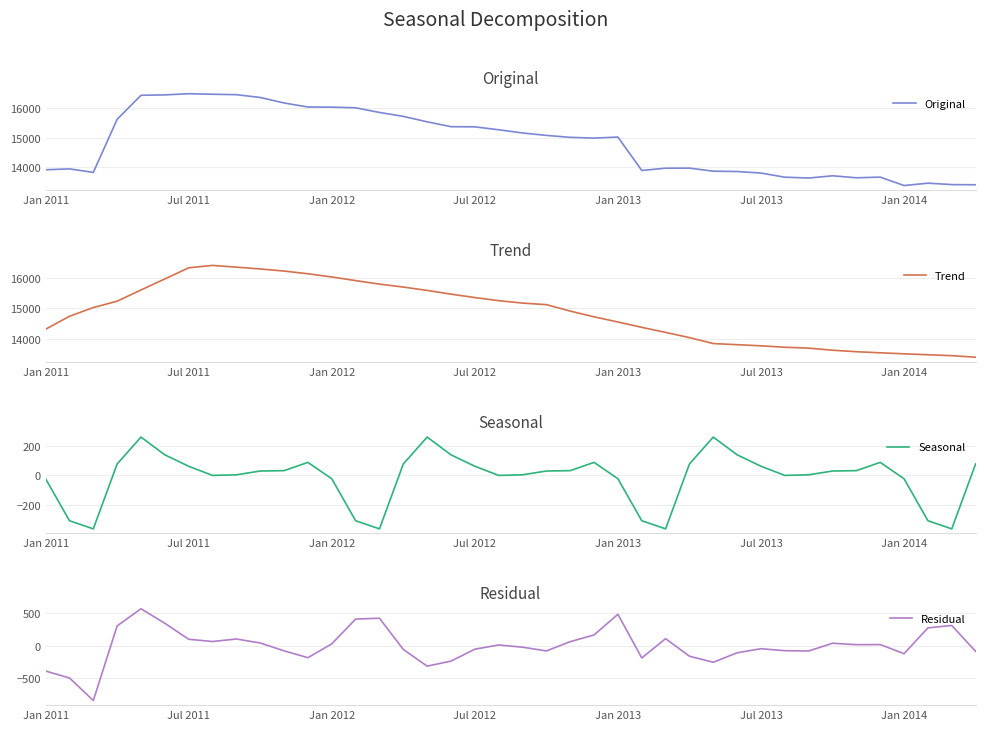

True or false: Residual and Original cross at least once.

False